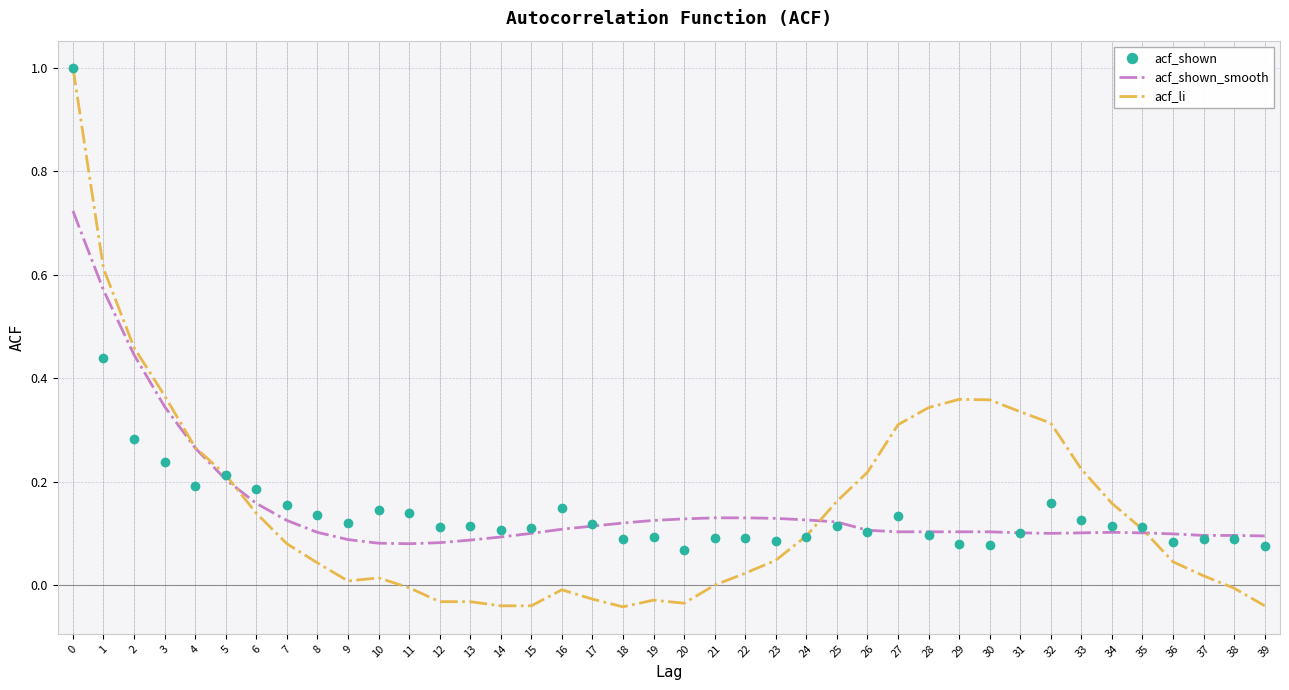

Is the value of acf_shown_smooth at 12 greater than the value of acf_li at 16?

Yes